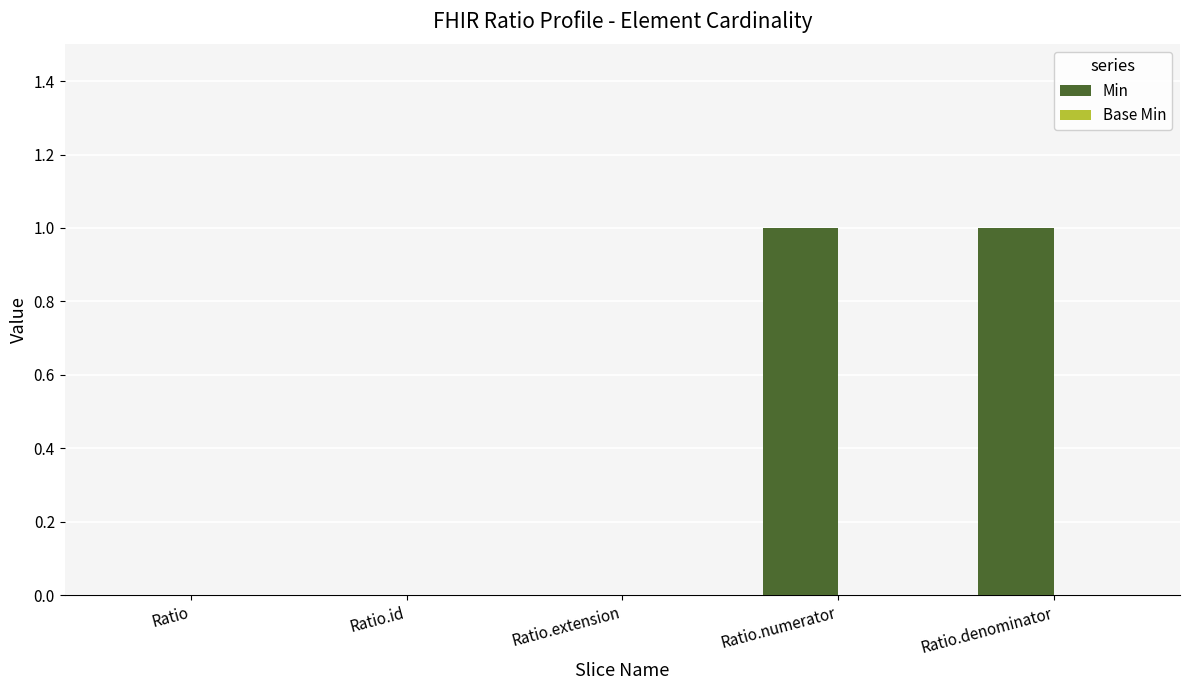

What is the change in value from Ratio.id to Ratio.denominator?

+1